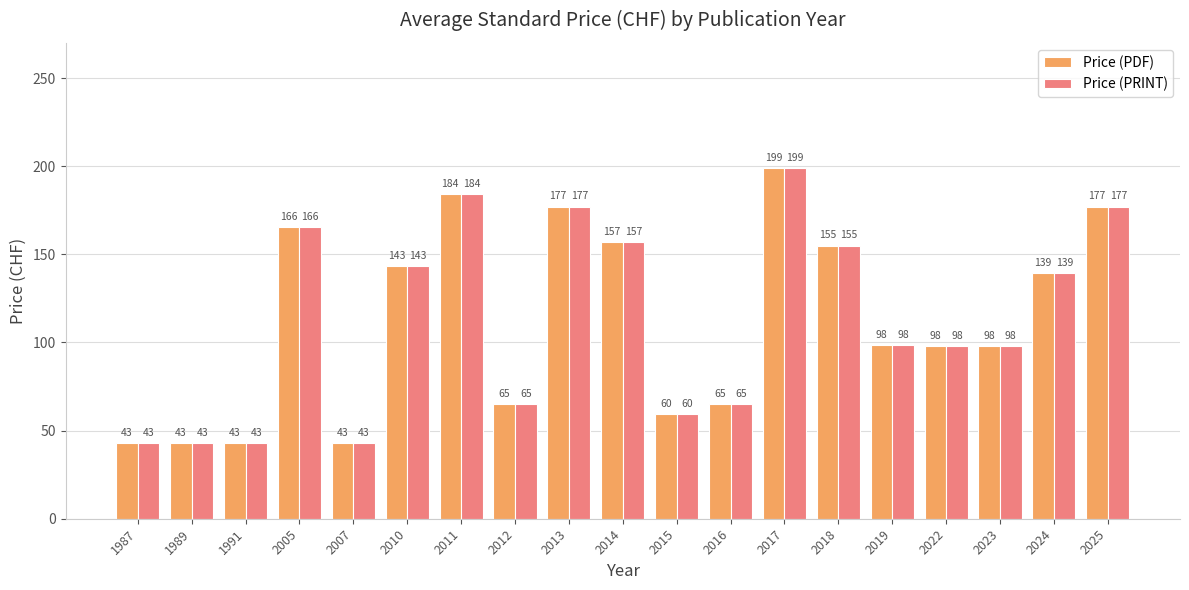

What is the sum of all Price (PRINT) values?

2153.1